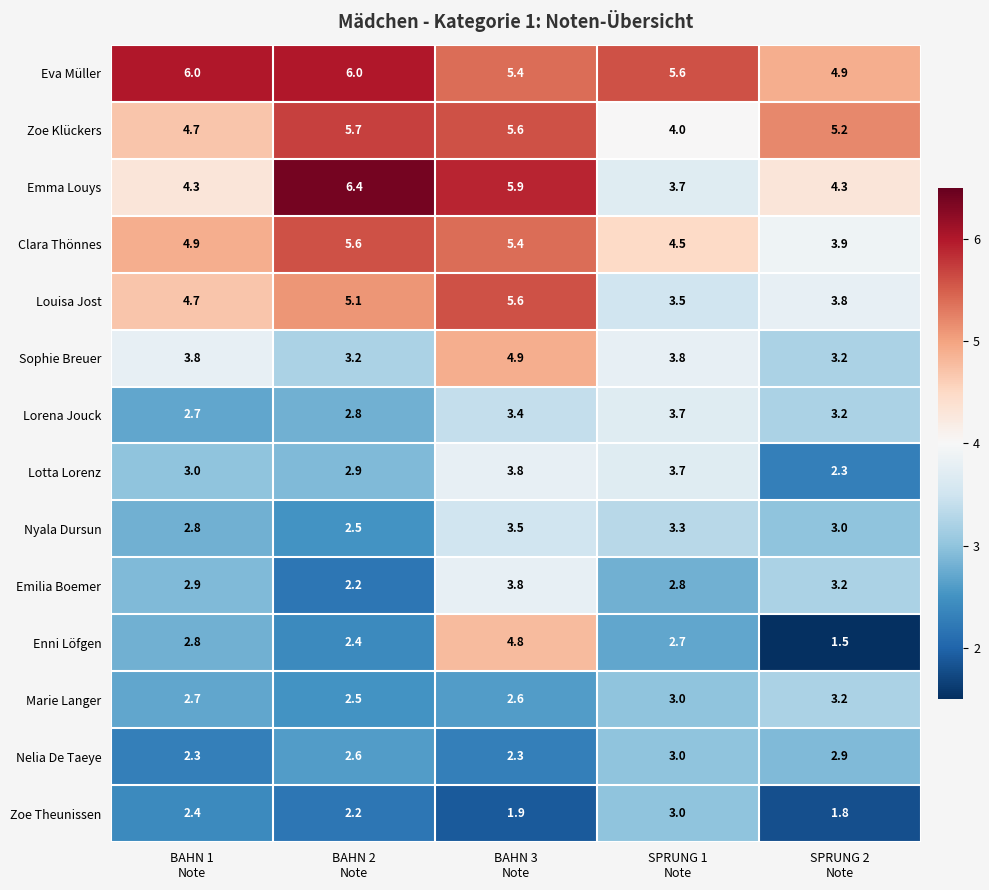

What is the average value of the Nelia De Taeye series?

2.6